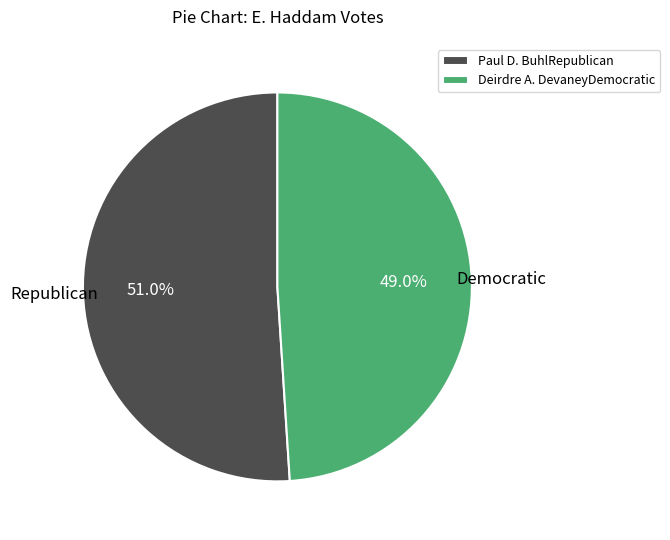

True or false: Deirdre A. DevaneyDemocratic accounts for 59% of the total.

False